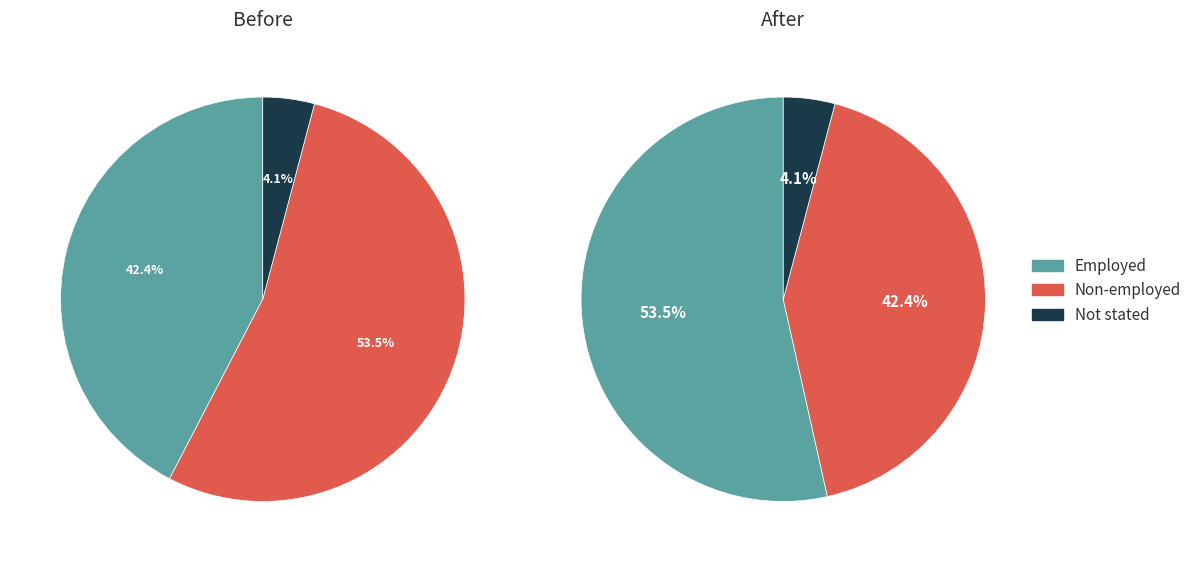

Is the sum of Employed and Non-employed greater than half?

Yes